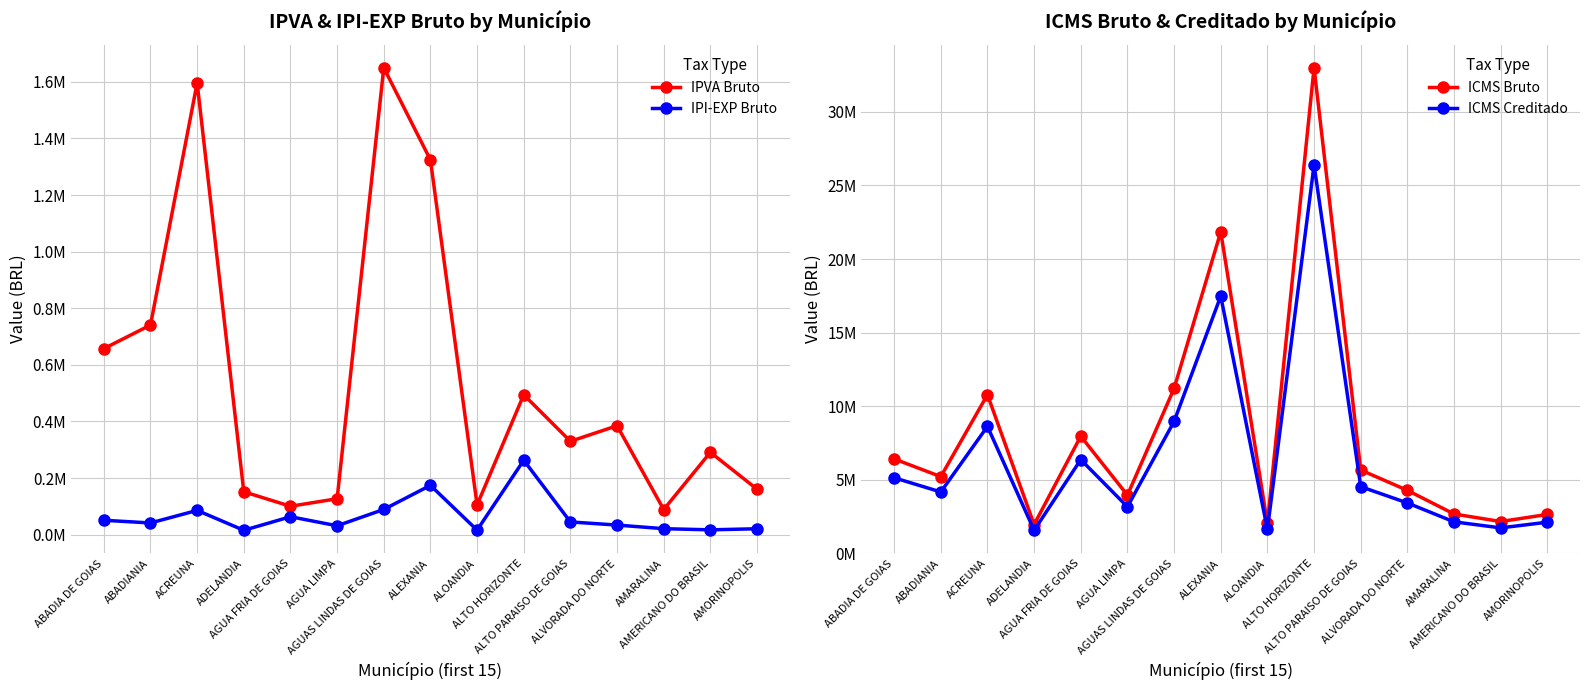

Is it true that IPVA Bruto equals 88973.1 at AMARALINA?

True